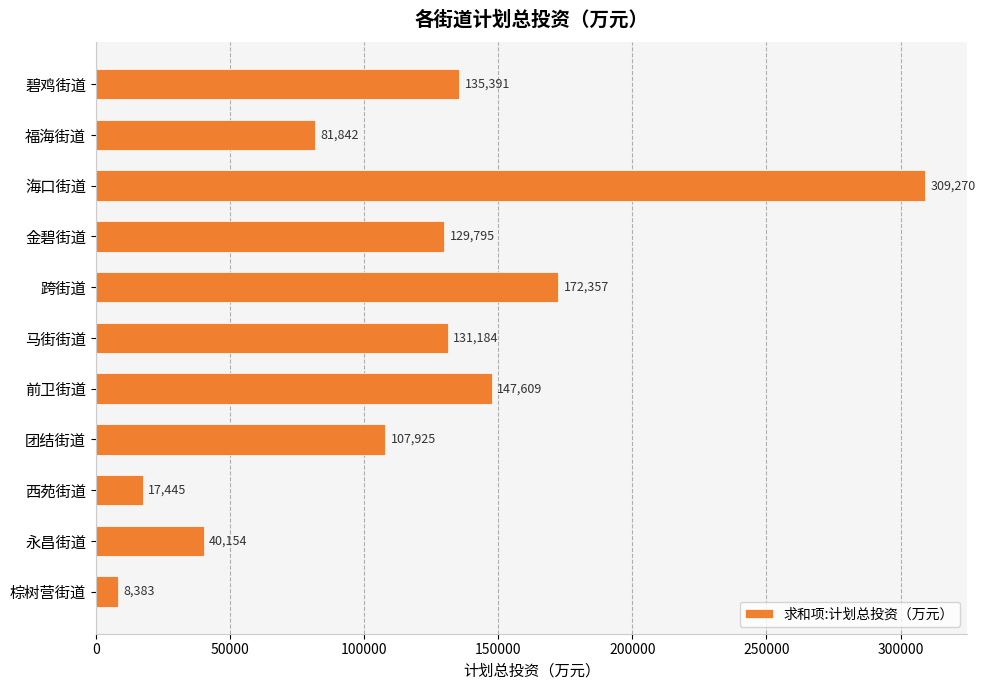

Rank the categories by value from highest to lowest.

海口街道, 跨街道, 前卫街道, 碧鸡街道, 马街街道, 金碧街道, 团结街道, 福海街道, 永昌街道, 西苑街道, 棕树营街道